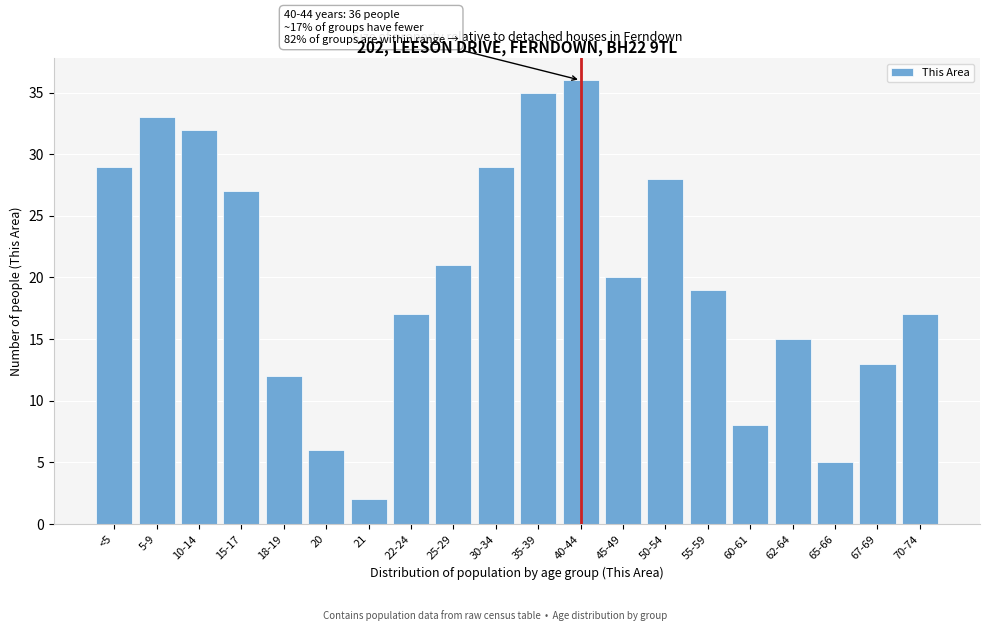

Reading left to right, transcribe all the data shown in this chart.

<5=29	5-9=33	10-14=32	15-17=27	18-19=12	20=6	21=2	22-24=17	25-29=21	30-34=29	35-39=35	40-44=36	45-49=20	50-54=28	55-59=19	60-61=8	62-64=15	65-66=5	67-69=13	70-74=17